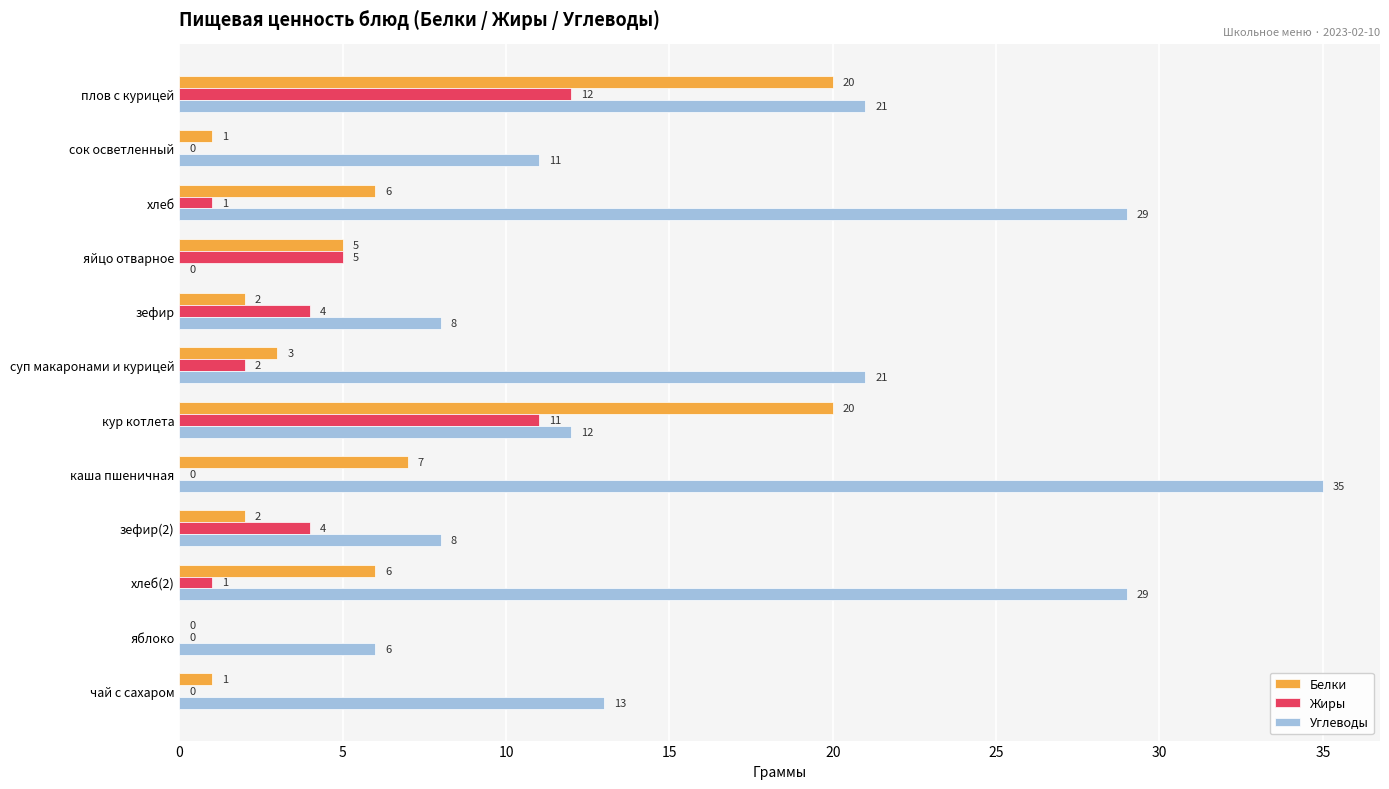

True or false: Углеводы has a value of 29 at хлеб.

True